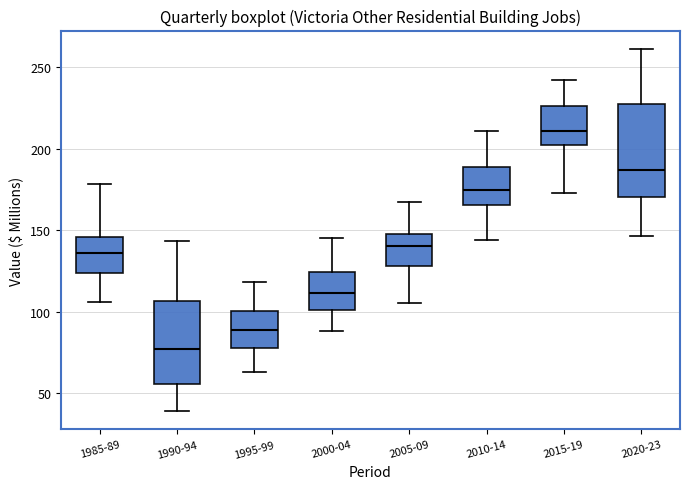

Which box is the tallest, from its lower edge to its upper edge?

2020-23